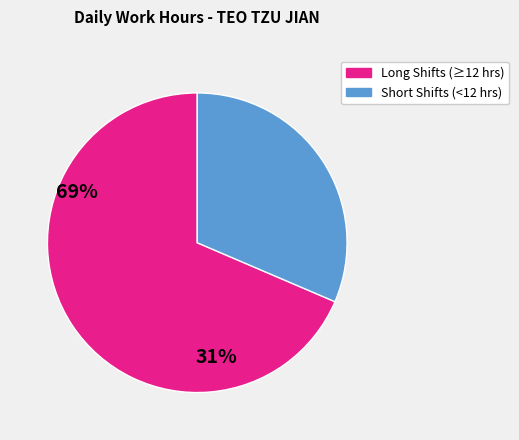

Is there a majority slice in this chart?

Yes